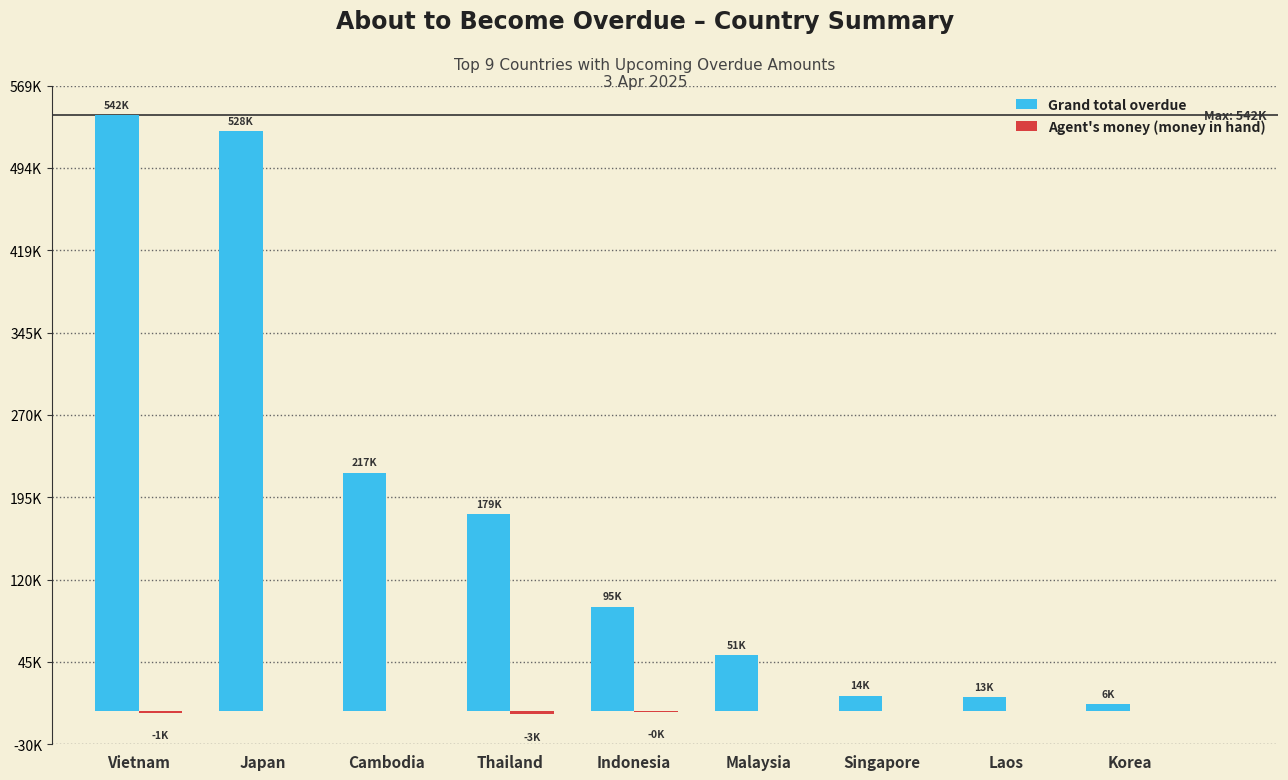

What is the label of the 8th bar from the left?

Laos